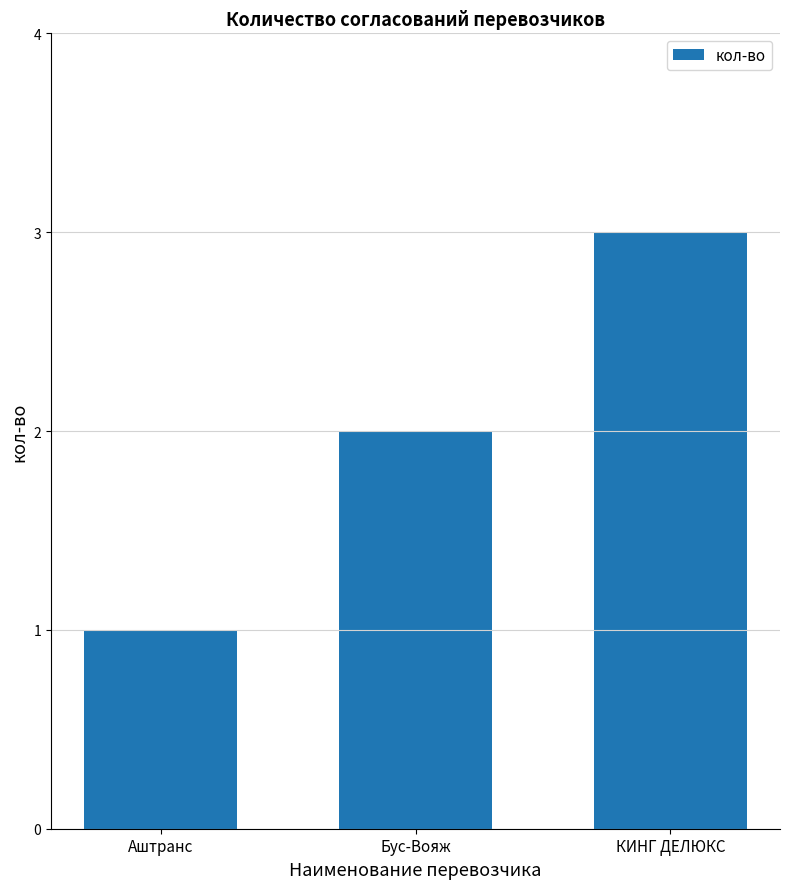

Does the chart contain any negative values?

No